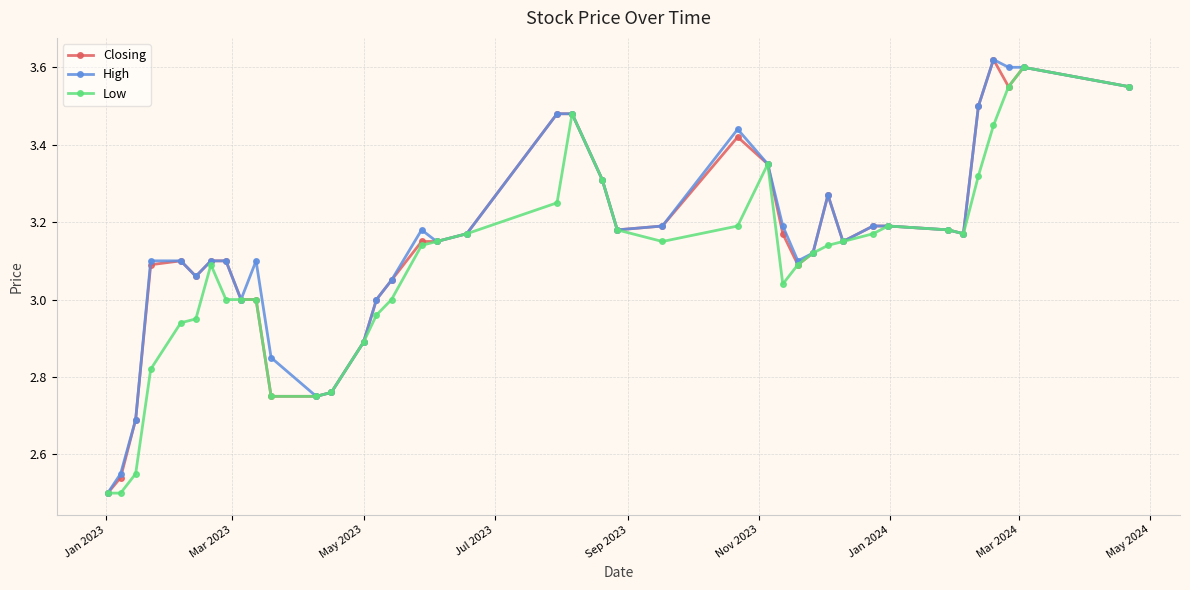

True or false: High has more than 1 interior local peaks.

True